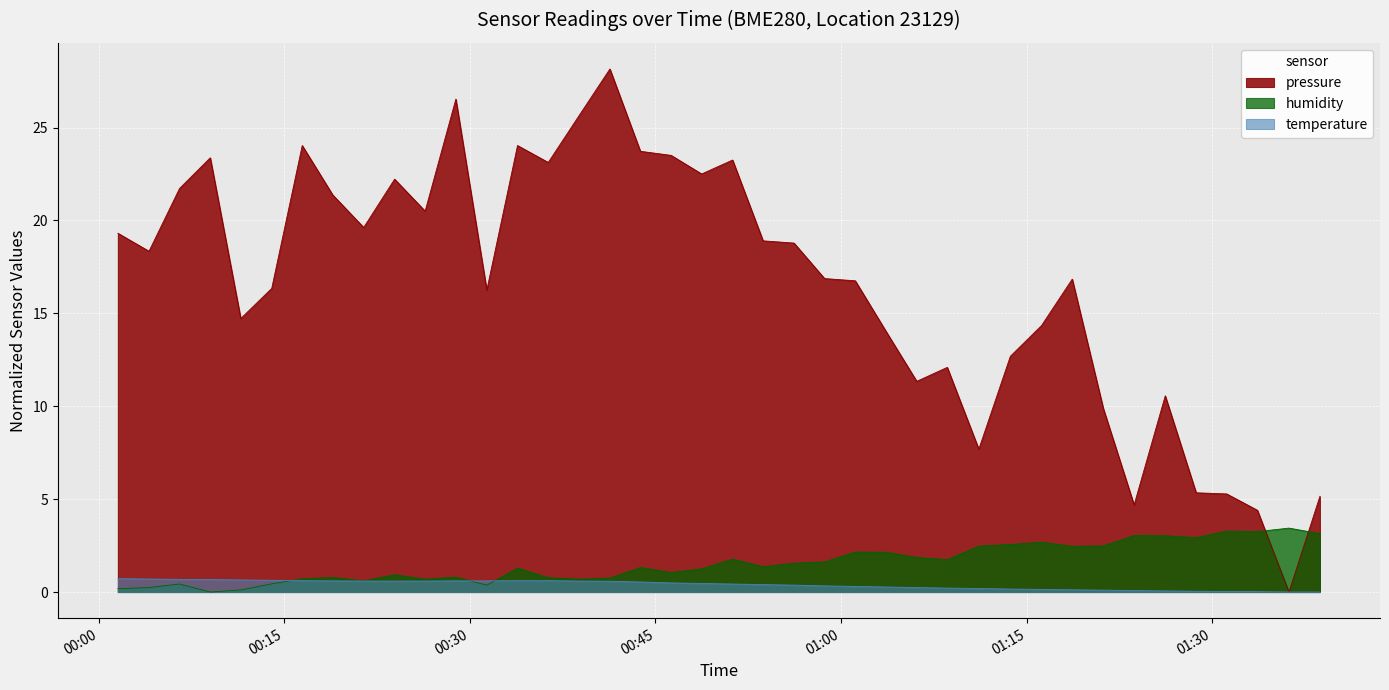

What is the highest value of the temperature series?

0.7